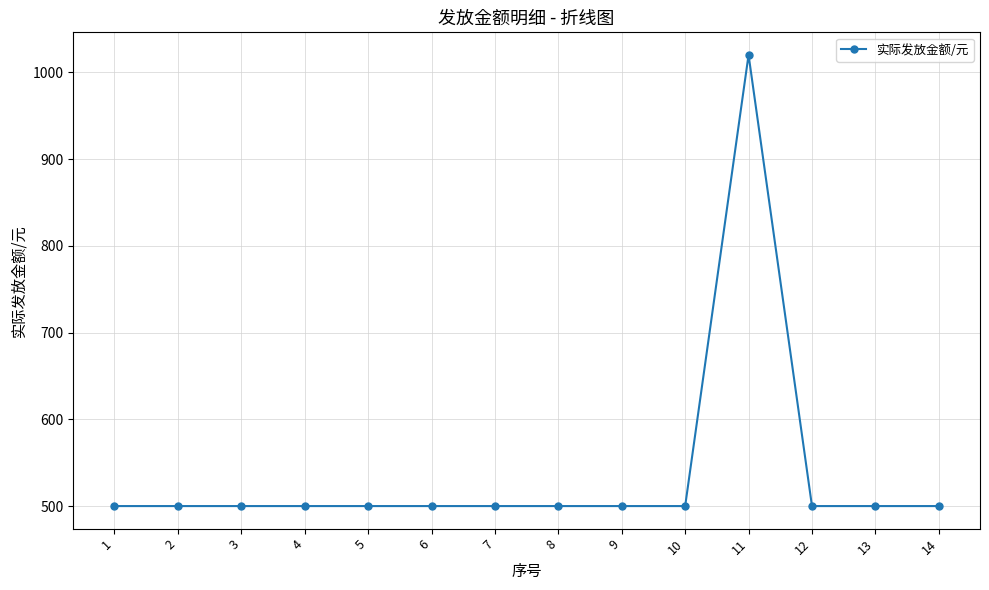

True or false: the data shows 500 at 13.

True